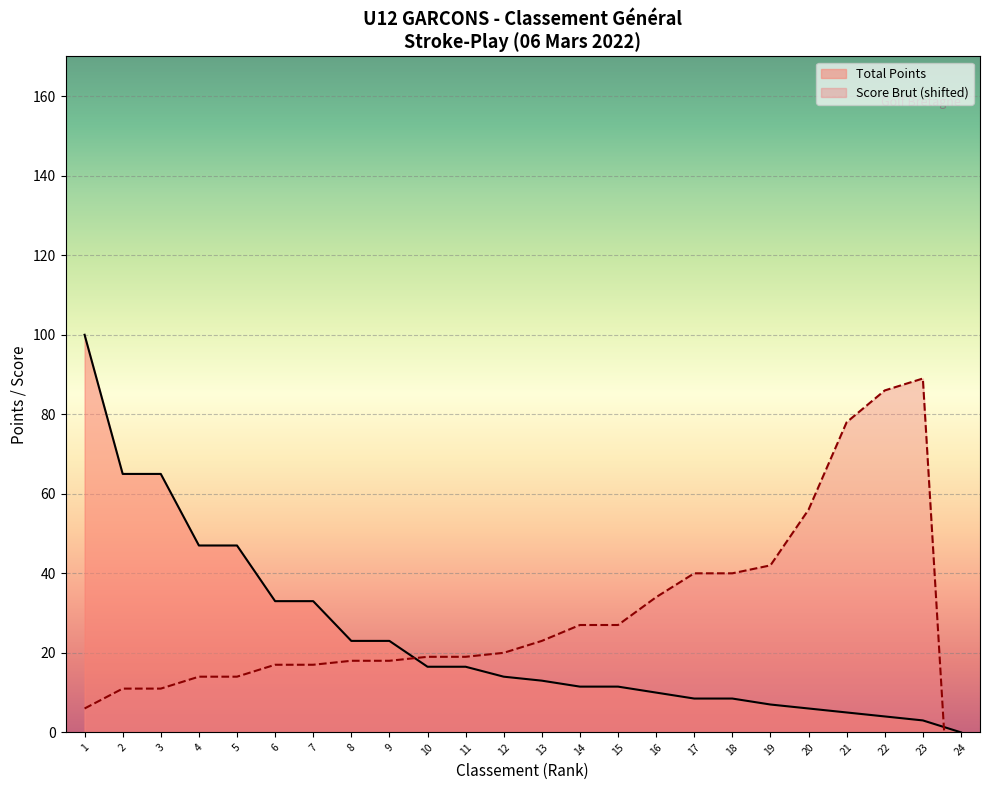

How many categories are shown in the chart?

24